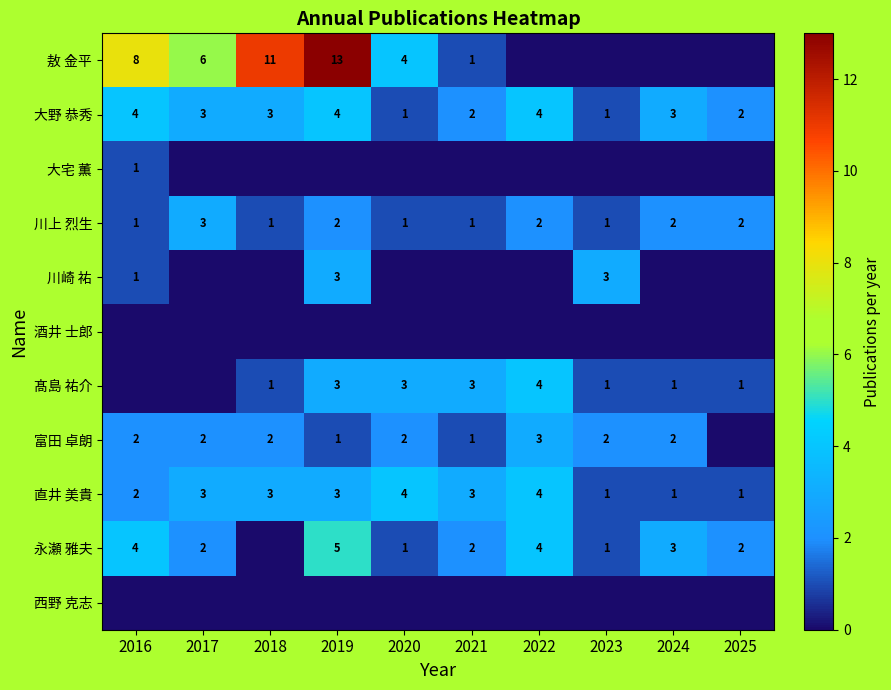

How many series are shown in this chart?

11